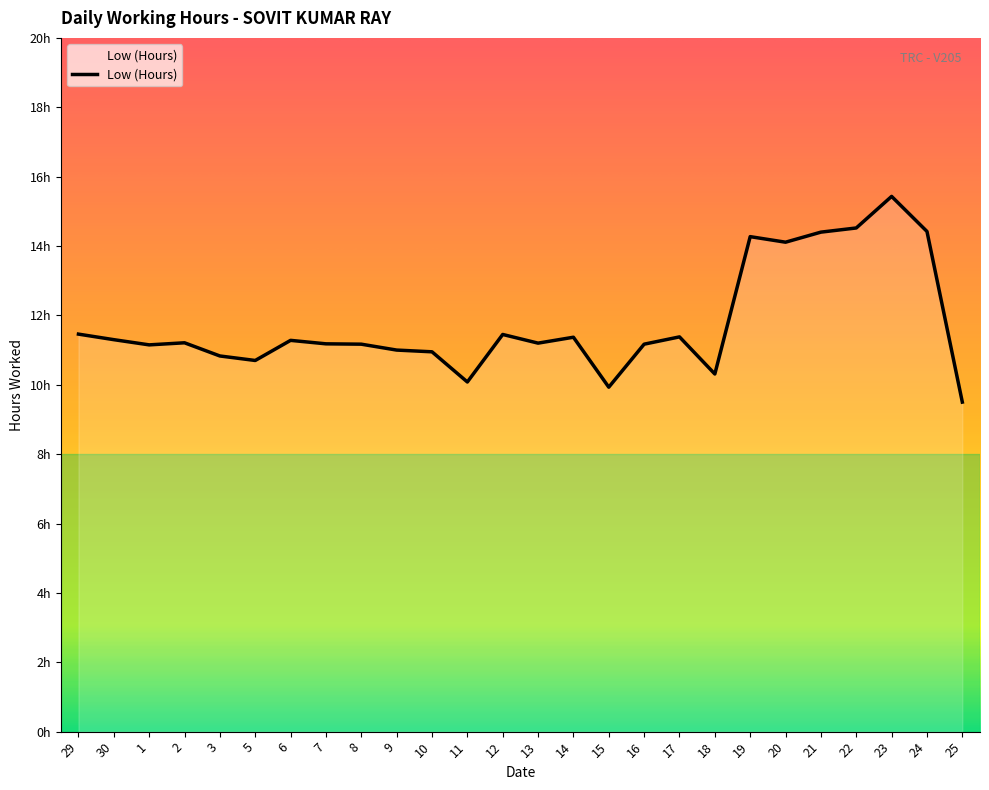

List the labels in order of value, smallest first.

25, 15, 11, 18, 5, 3, 10, 9, 1, 8, 16, 7, 13, 2, 6, 30, 14, 17, 12, 29, 20, 19, 21, 24, 22, 23